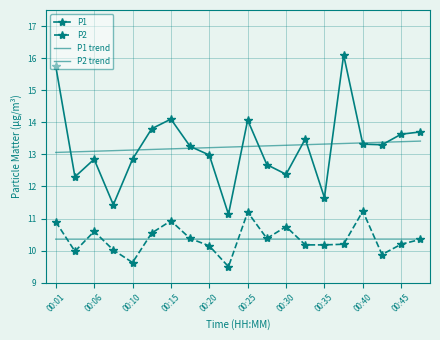

How many data points in P2 are less than 10?

4